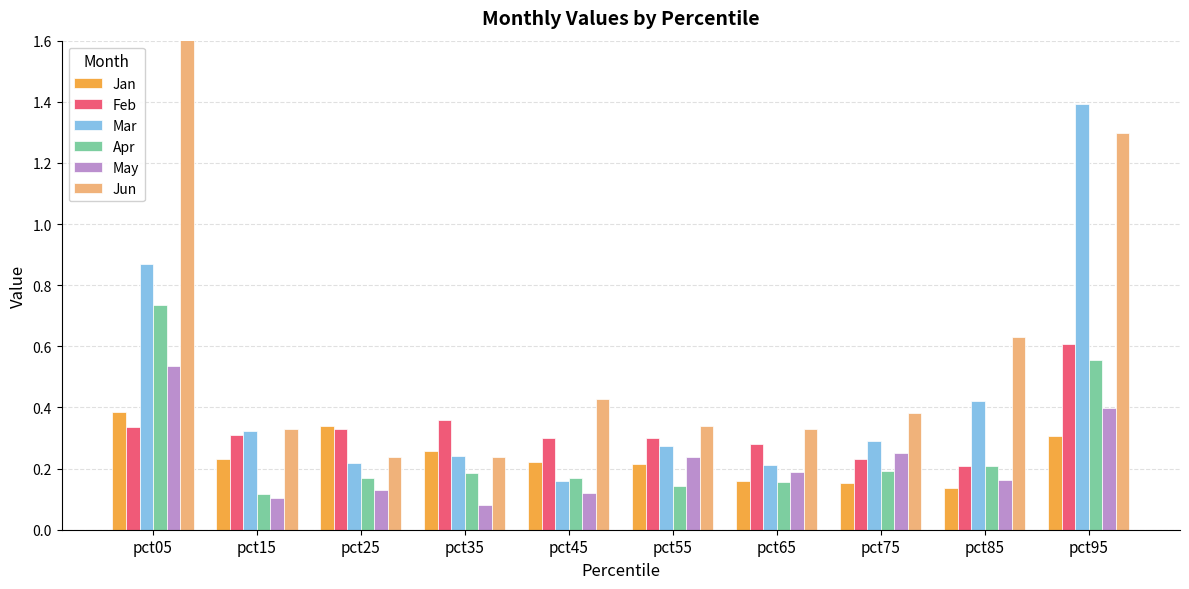

What is the spread (max minus min) of values at pct05?

1.3